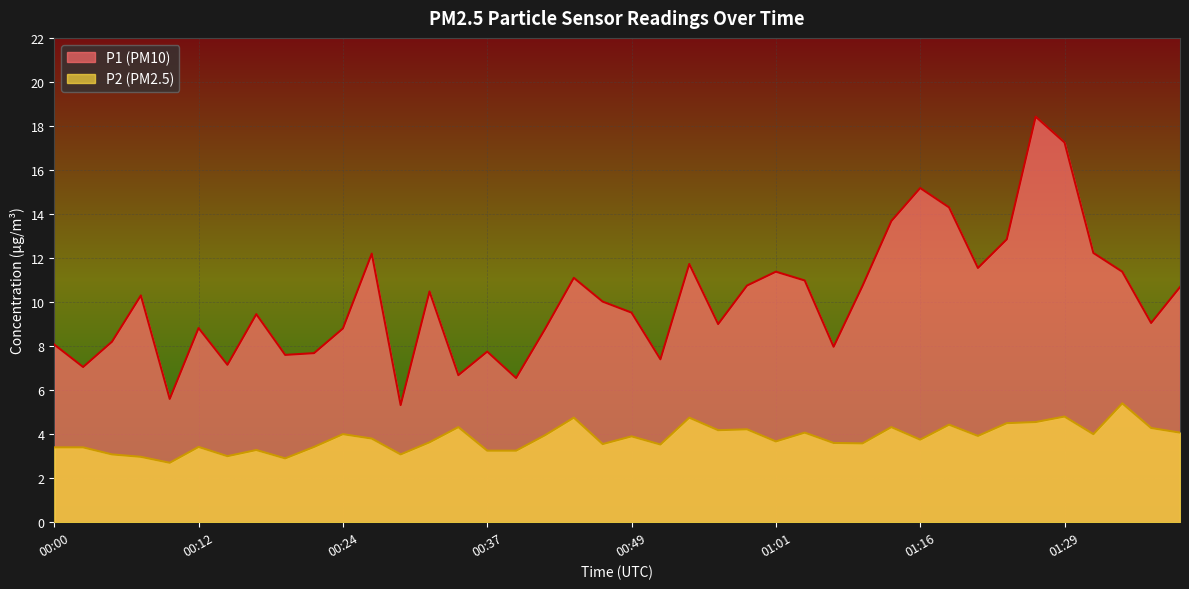

What is the value of the P2 point at the 21st from the left?

3.9